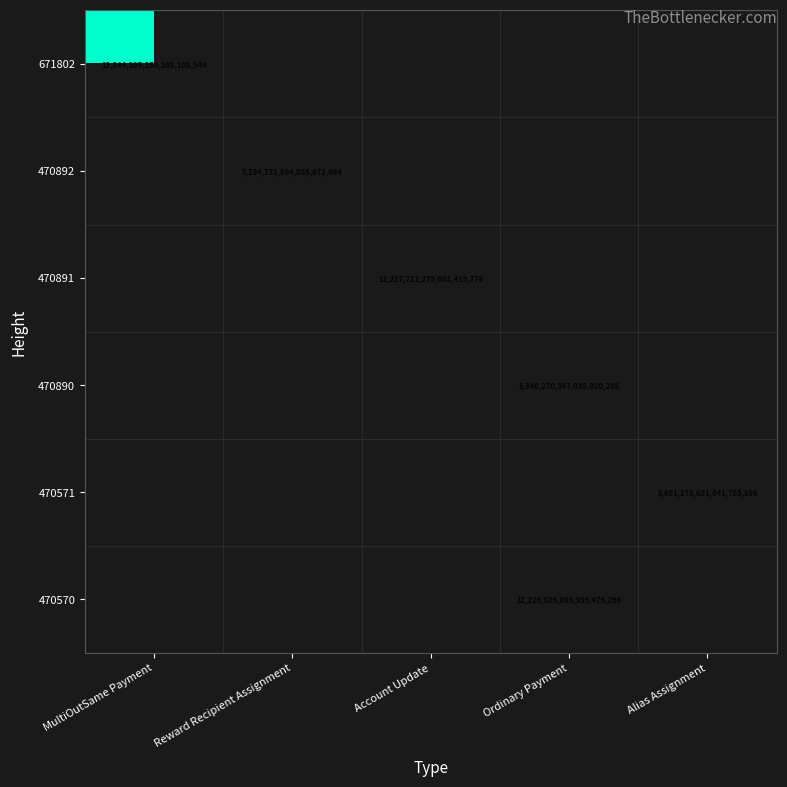

Which label corresponds to the smallest value in the chart?

Ordinary Payment